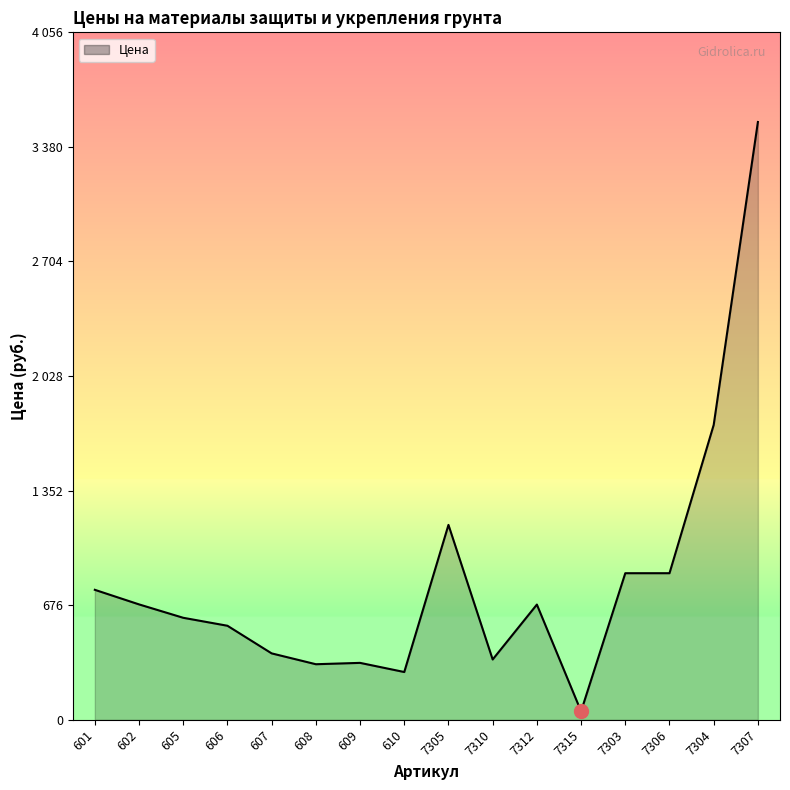

Is this an area chart (filled region under the line)?

Yes